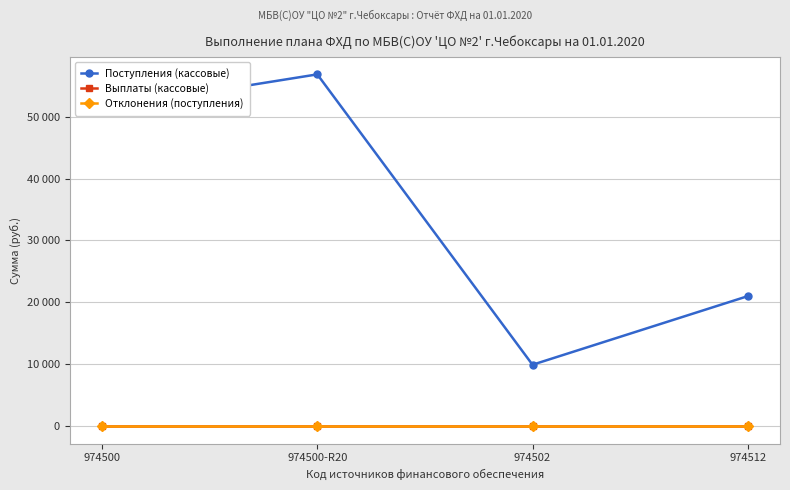

Reading right to left, what are all the values shown in this chart?

Поступления (кассовые): 974512=20988.0	974502=9897.4	974500-R20=56856.7	974500=51292.9
Выплаты (кассовые): 974512=0.0	974502=0.0	974500-R20=0.0	974500=0.0
Отклонения (поступления): 974512=0.0	974502=0.0	974500-R20=0.0	974500=0.0